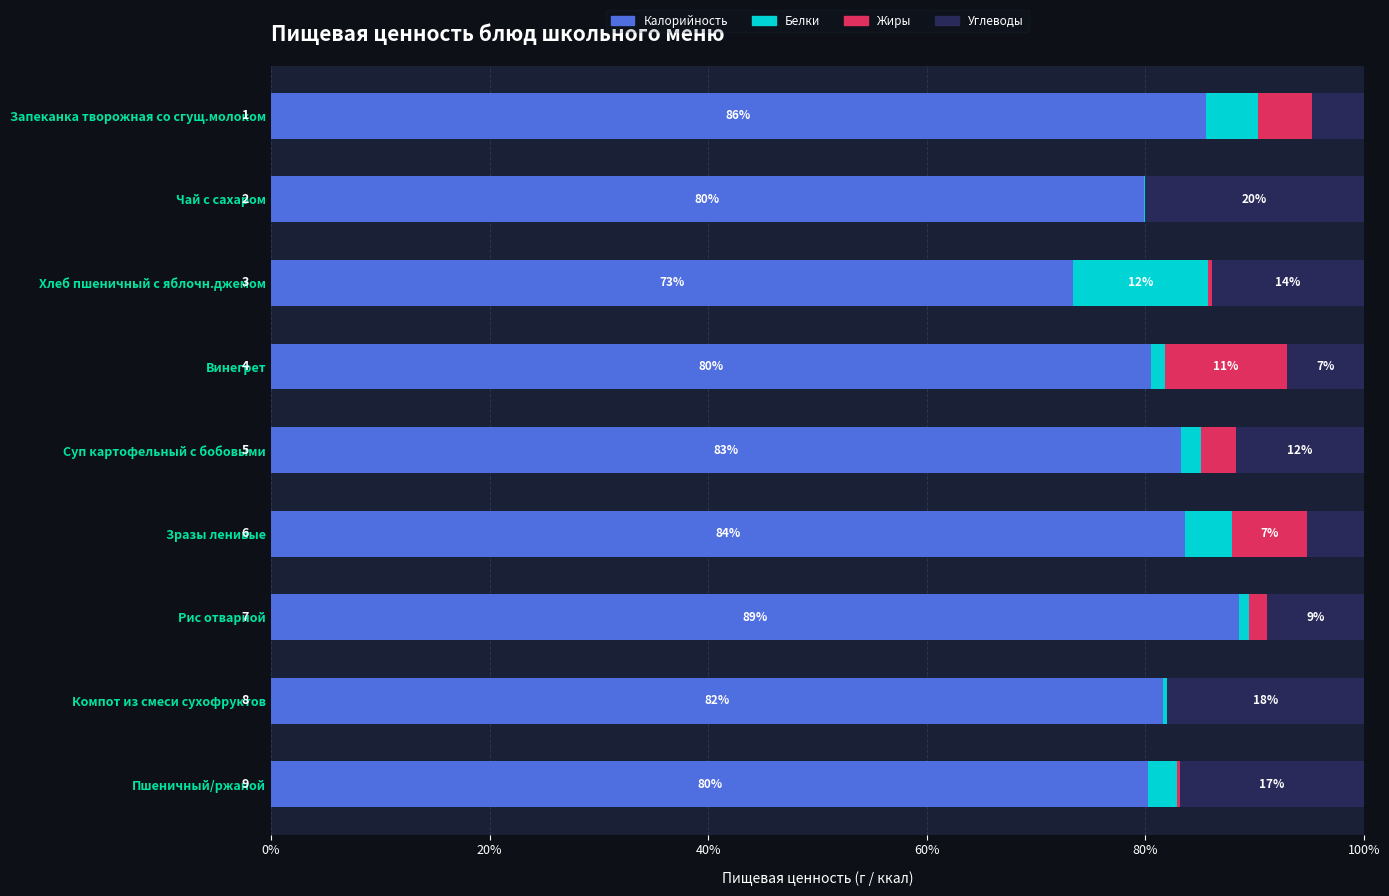

What are all the series names shown in the legend?

Калорийность, Белки, Жиры, Углеводы